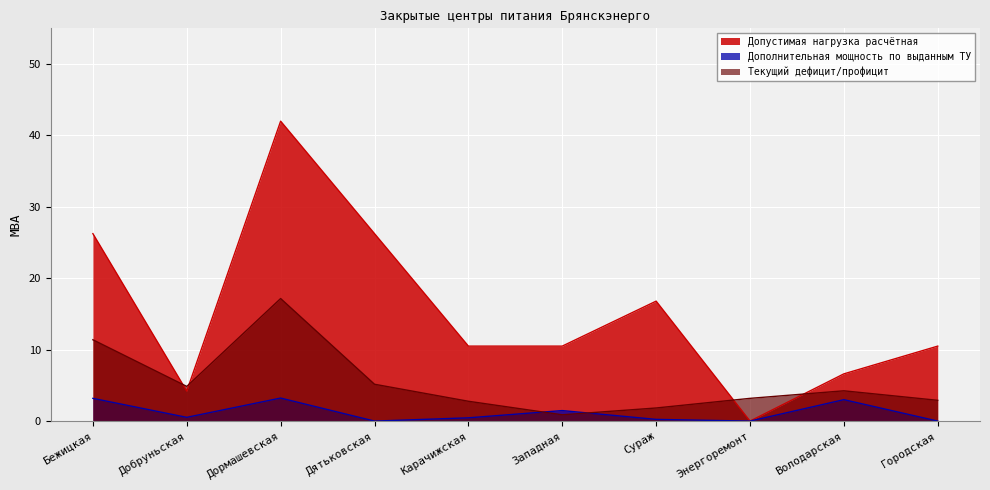

How many times do Текущий дефицит/профицит and Допустимая нагрузка расчётная cross each other?

4